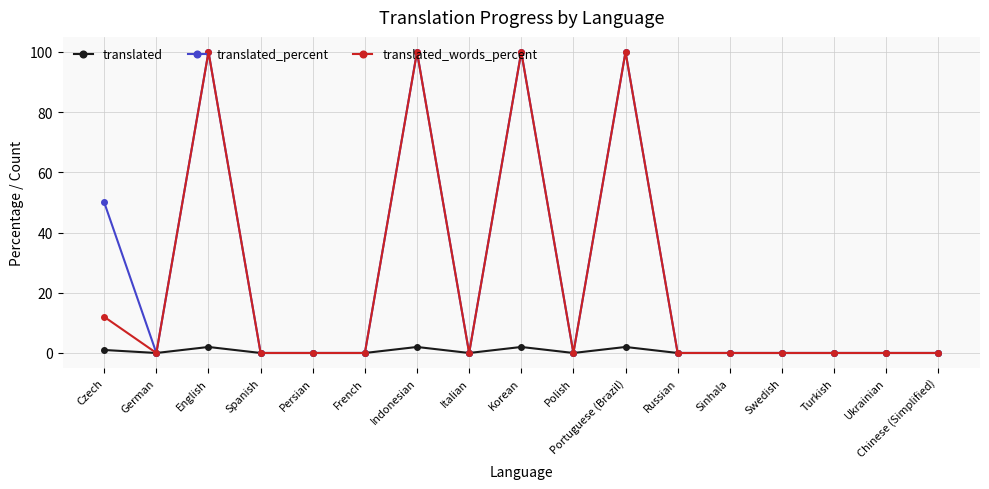

Reading right to left, list all the values displayed in this chart.

translated: Chinese (Simplified)=0	Ukrainian=0	Turkish=0	Swedish=0	Sinhala=0	Russian=0	Portuguese (Brazil)=2	Polish=0	Korean=2	Italian=0	Indonesian=2	French=0	Persian=0	Spanish=0	English=2	German=0	Czech=1
translated_percent: Chinese (Simplified)=0	Ukrainian=0	Turkish=0	Swedish=0	Sinhala=0	Russian=0	Portuguese (Brazil)=100	Polish=0	Korean=100	Italian=0	Indonesian=100	French=0	Persian=0	Spanish=0	English=100	German=0	Czech=50
translated_words_percent: Chinese (Simplified)=0	Ukrainian=0	Turkish=0	Swedish=0	Sinhala=0	Russian=0	Portuguese (Brazil)=100	Polish=0	Korean=100	Italian=0	Indonesian=100	French=0	Persian=0	Spanish=0	English=100	German=0	Czech=12